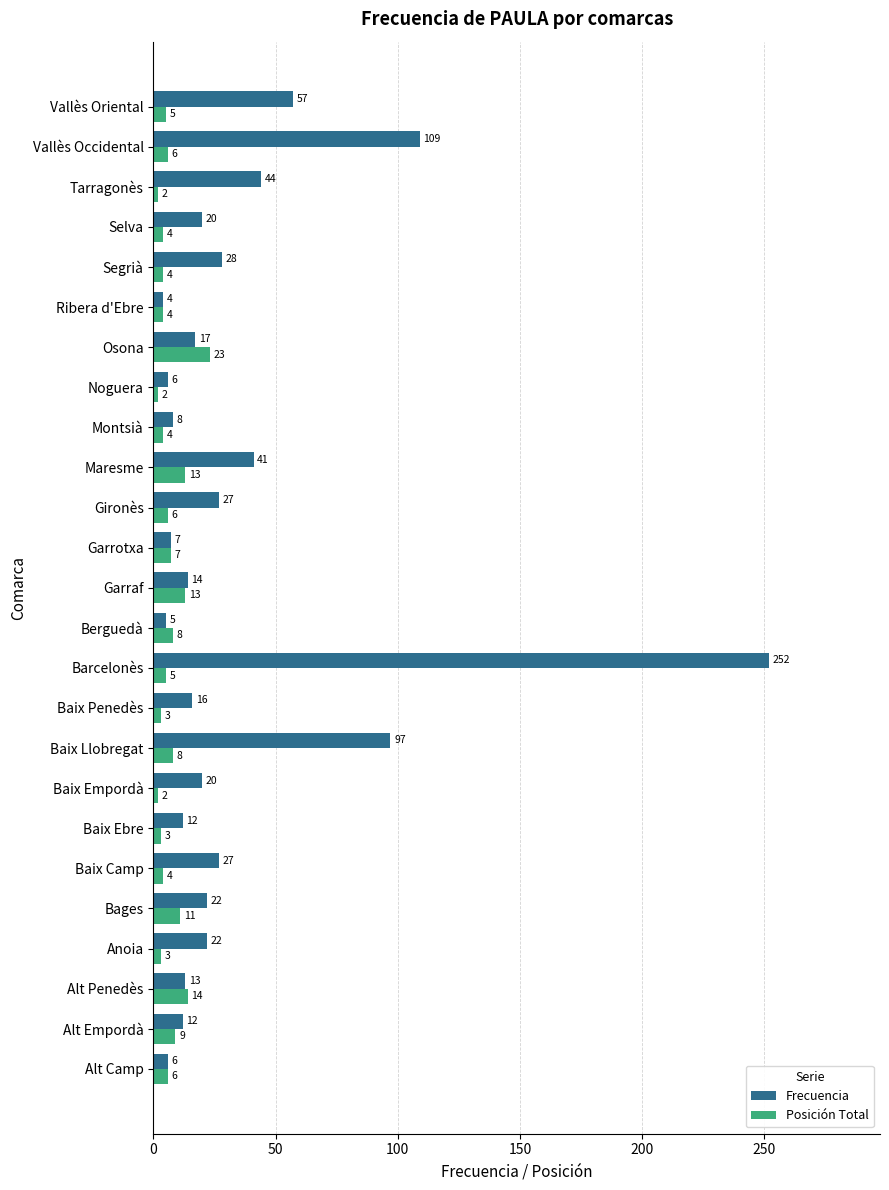

What is the sum of all Posición Total values?

169